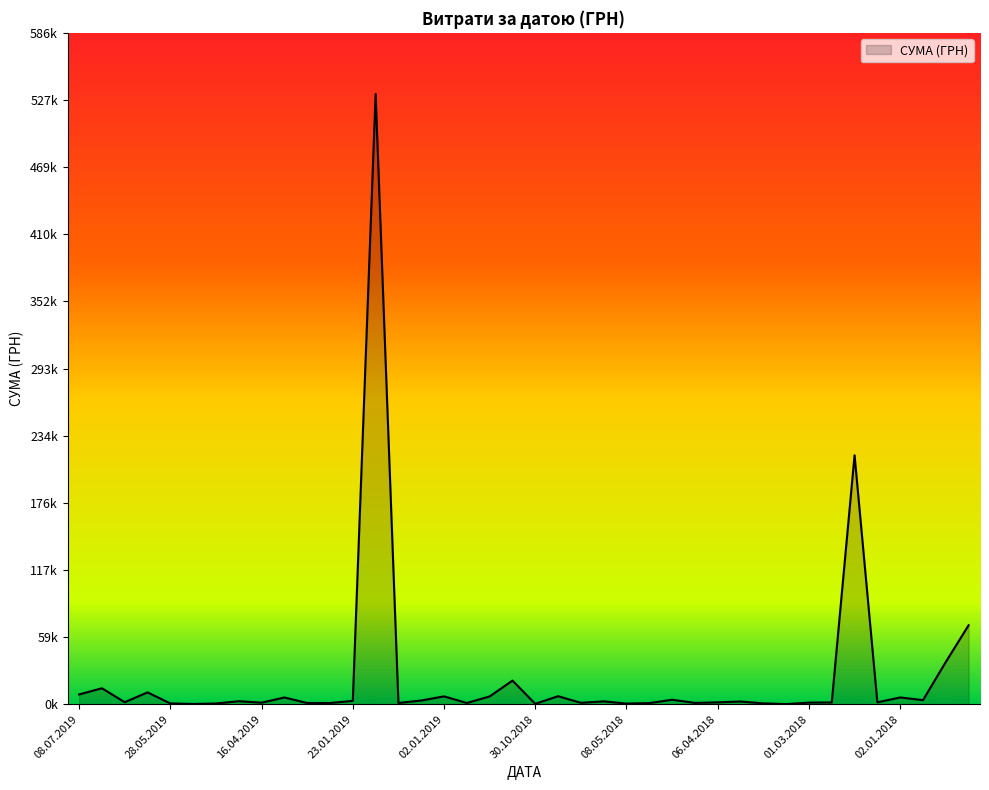

What is the minimum value shown in the chart?

125.0